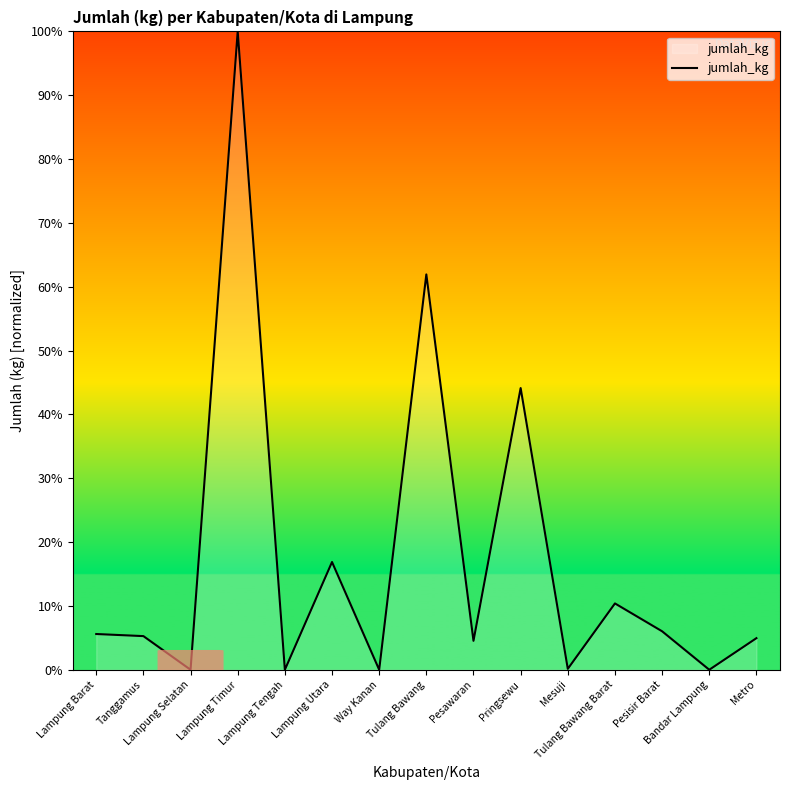

Which category has the highest value across all series?

Lampung Timur